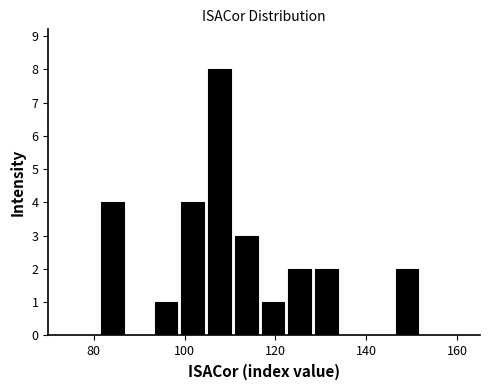

Around what value on the x-axis is the tallest bar? Give the approximate position of its centre, as read against the axis.

108